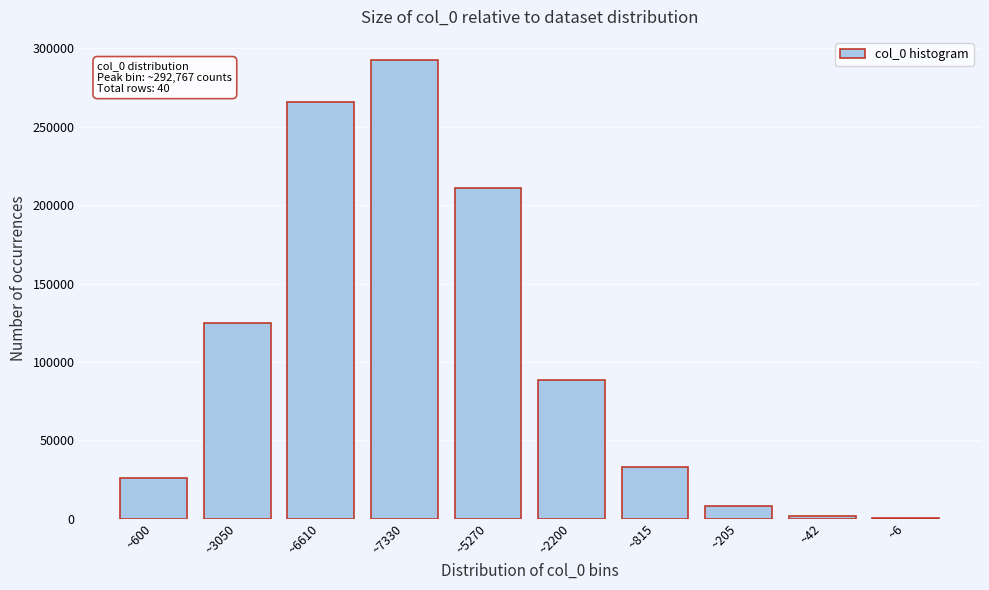

Reading right to left, extract all data points from this chart.

~6=223	~42=1633	~205=8345	~815=32805	~2200=88550	~5270=211174	~7330=292767	~6610=265716	~3050=124791	~600=25767